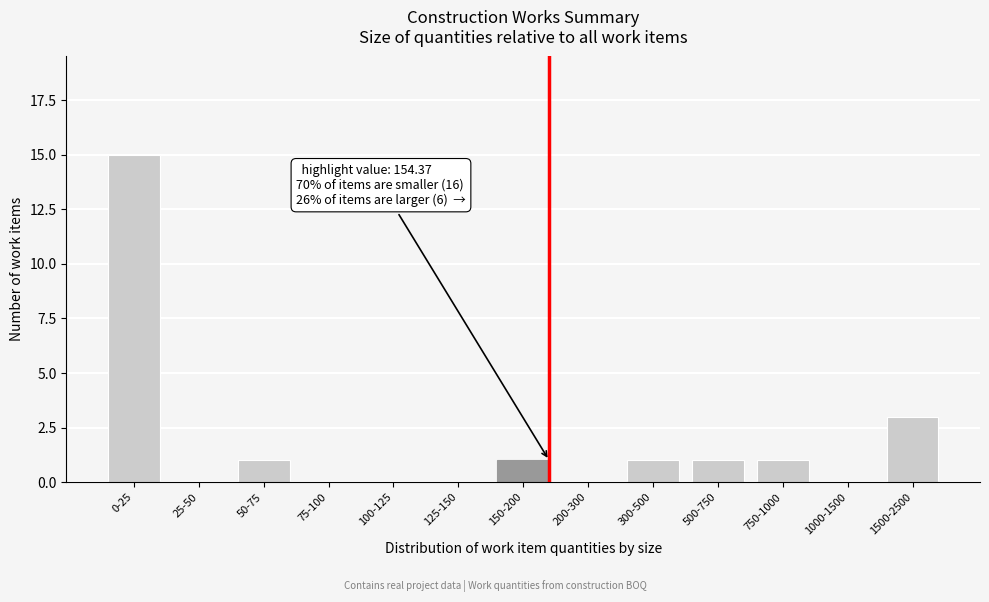

Reading left to right, extract all data points from this chart.

0-25=15	25-50=0	50-75=1	75-100=0	100-125=0	125-150=0	150-200=1	200-300=0	300-500=1	500-750=1	750-1000=1	1000-1500=0	1500-2500=3